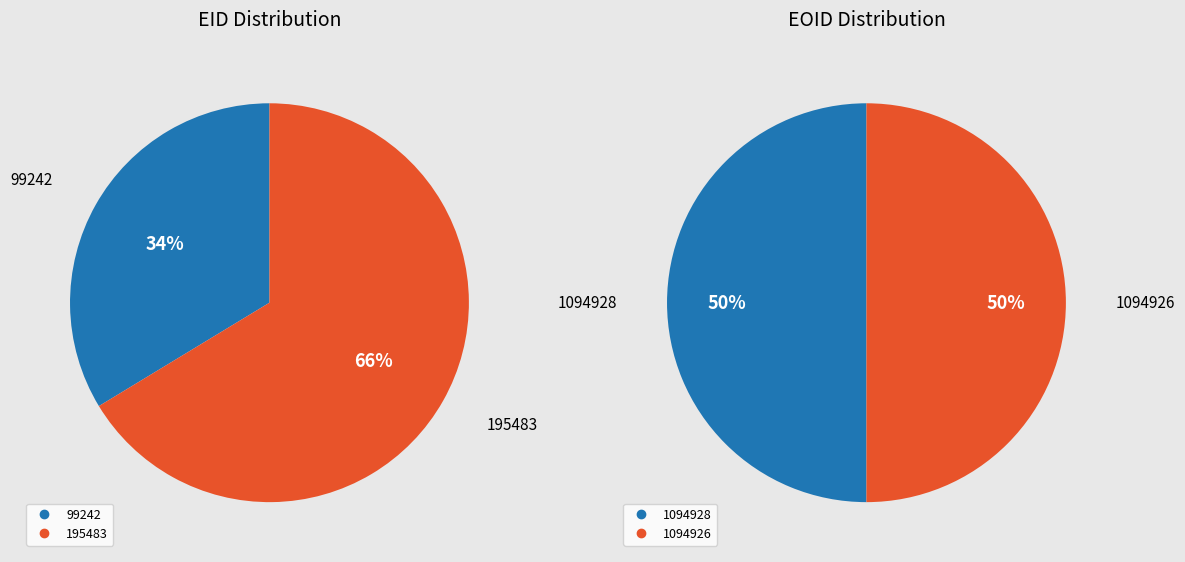

How many segments does this pie chart have?

2